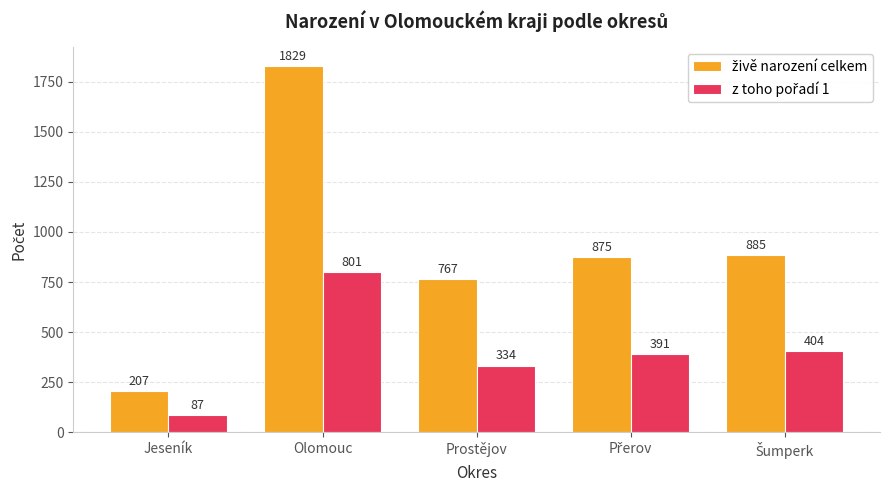

What is the greatest value displayed?

1829